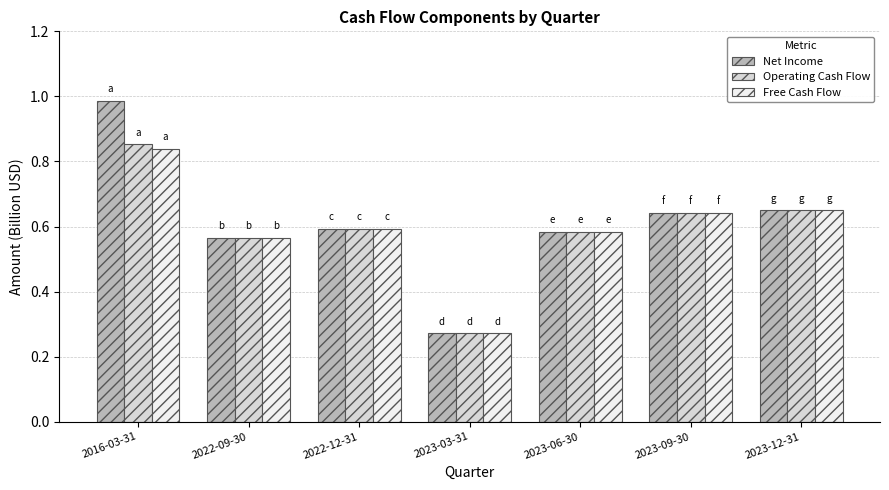

The value of Operating Cash Flow at 2023-09-30 is 0.6. True or false?

True